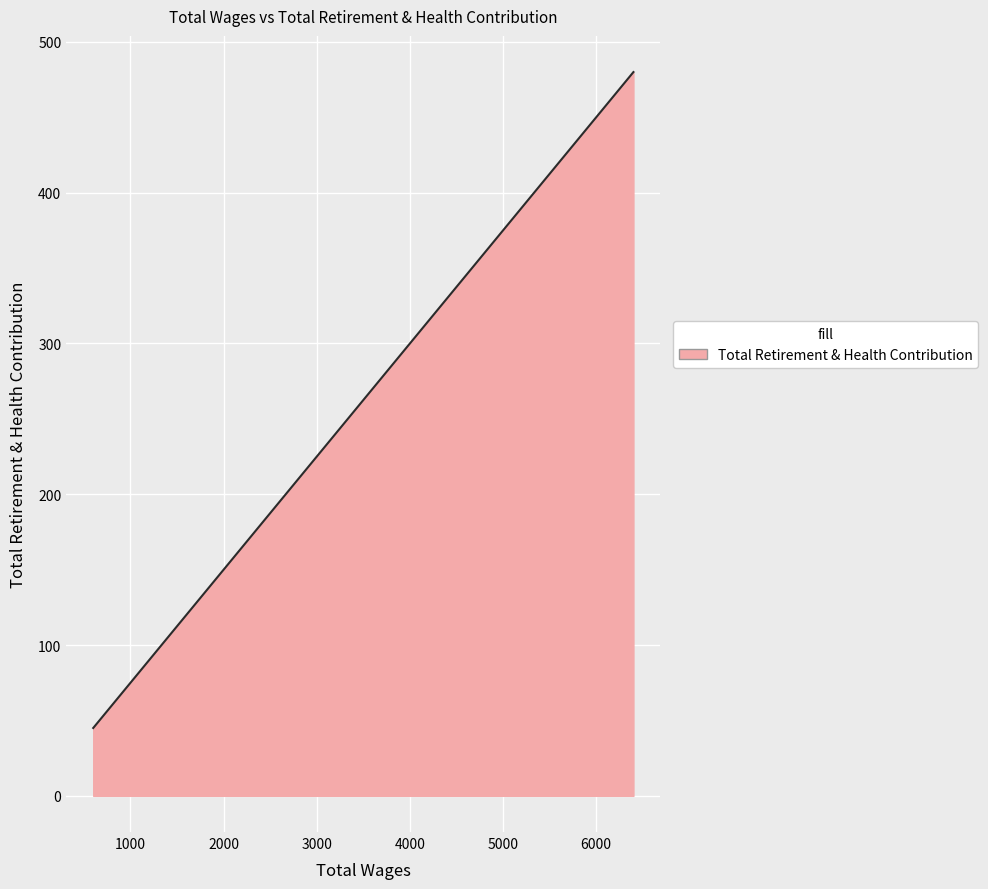

How many lines are shown in the chart?

1